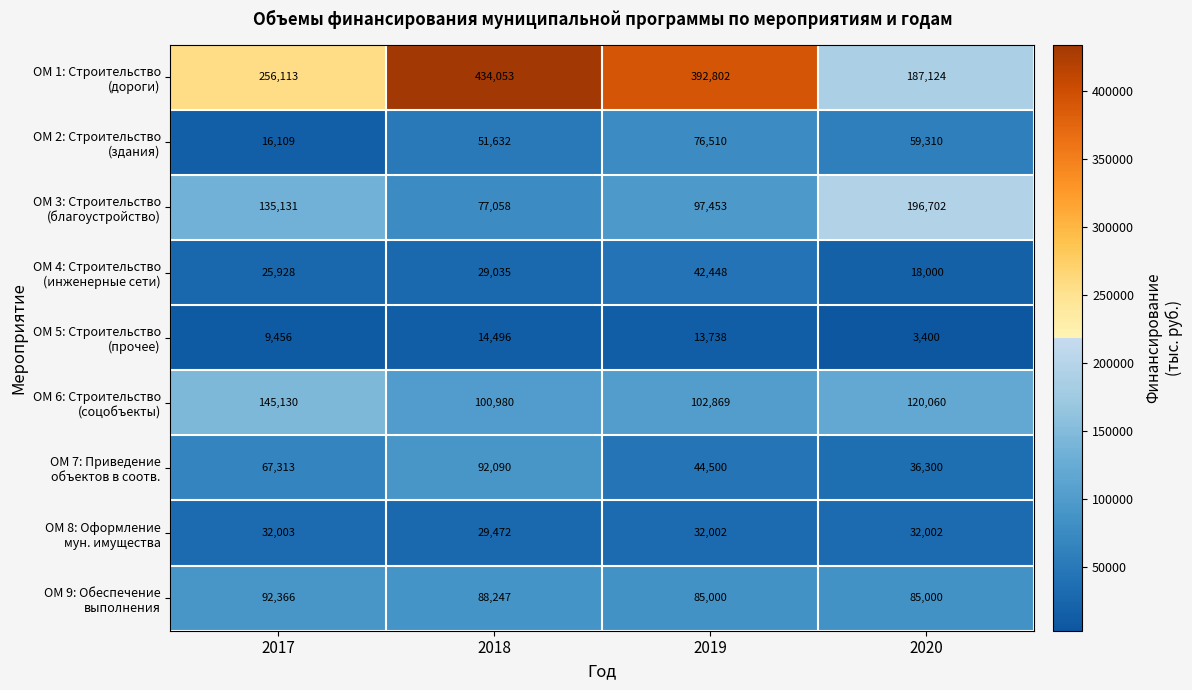

What is the total value across all series at 2017?

779549